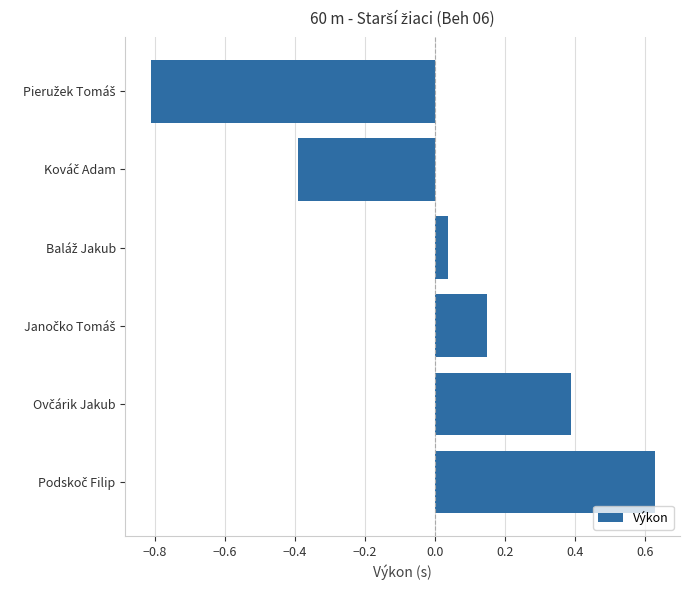

What is the value of the 5th bar from the top?

0.4